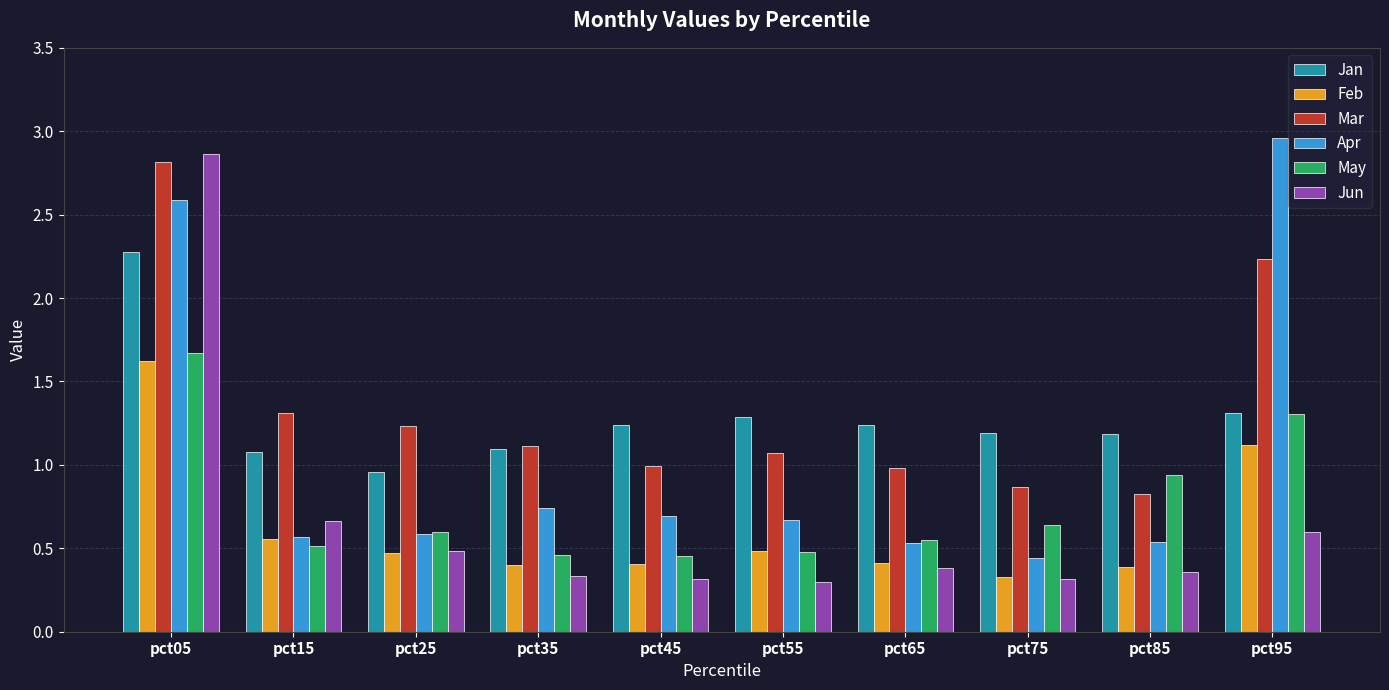

Is it true that Jun equals 0.2 at pct95?

False